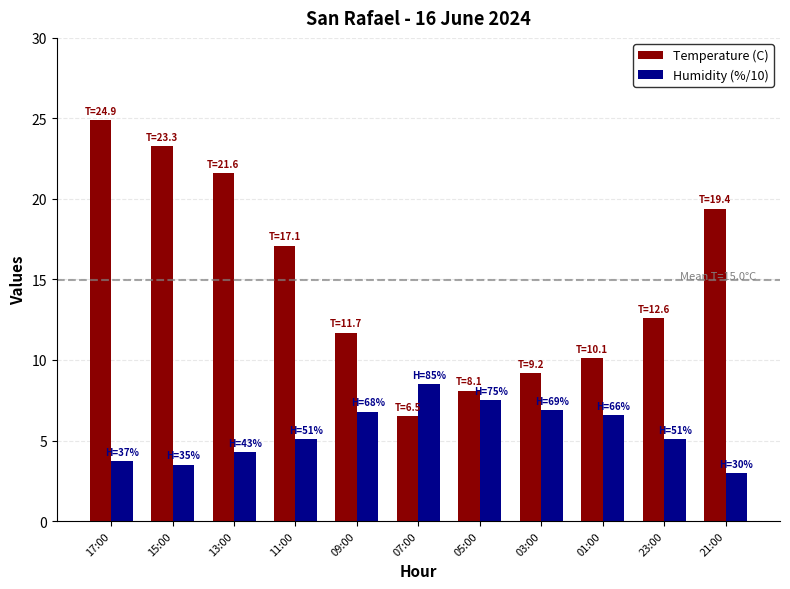

How many series are shown in this chart?

2